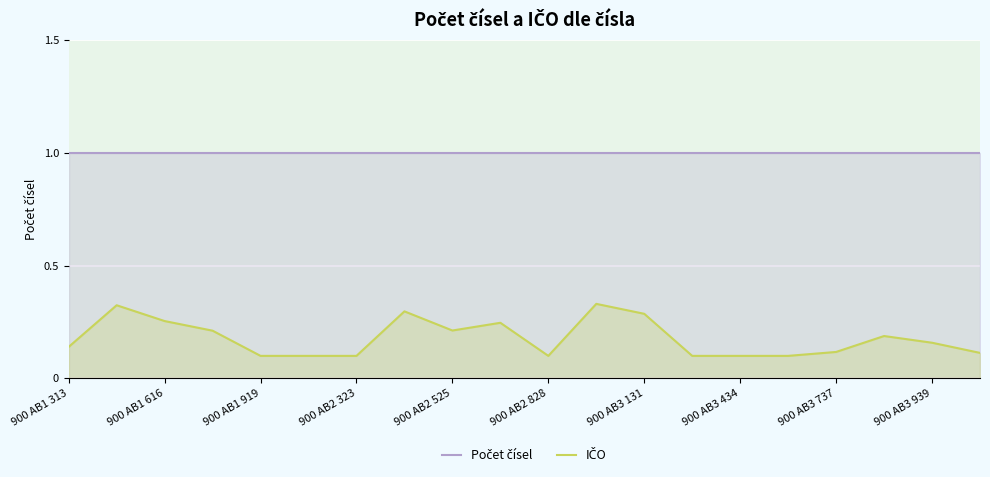

Which category has the highest value across all series?

900 AB1 313